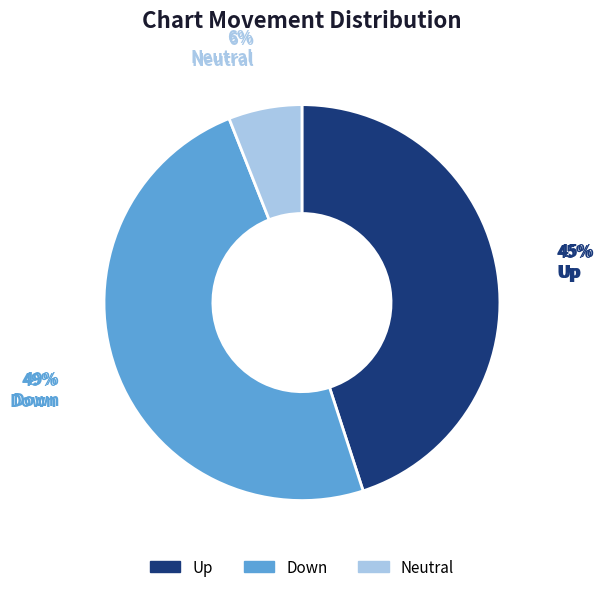

Is there any slice that represents more than half of the pie?

No